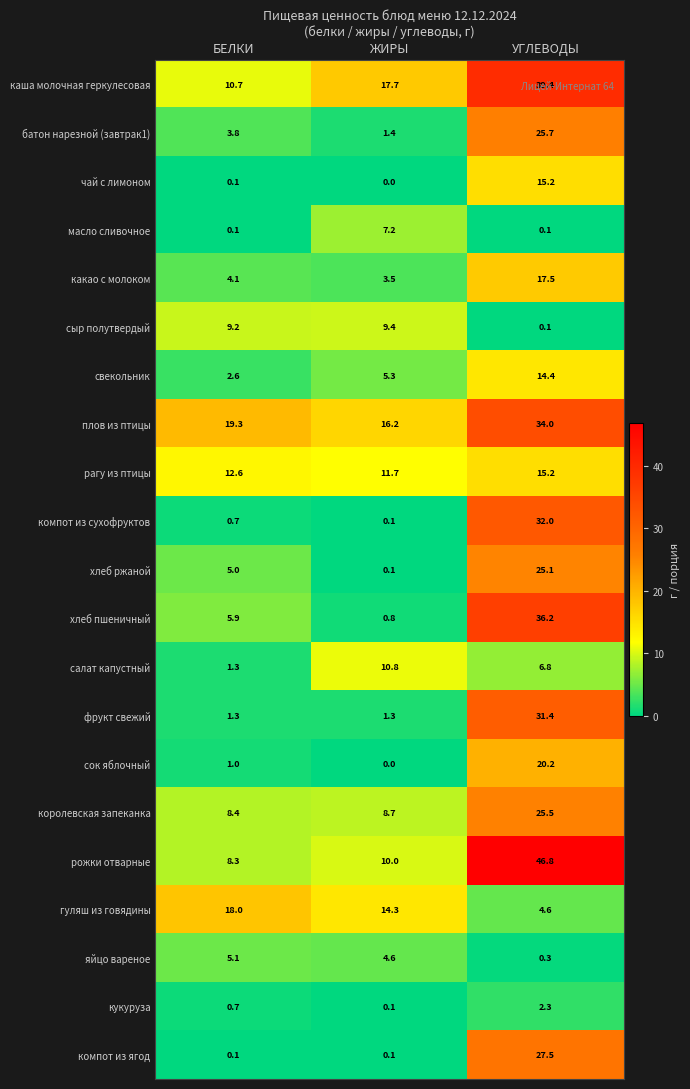

How many data points does each series have?

3